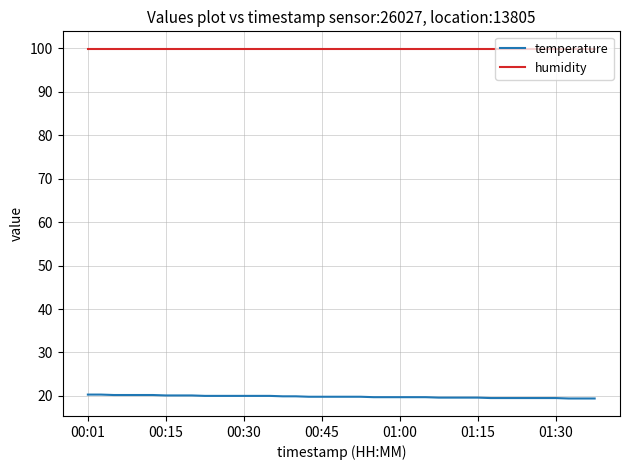

What is the greatest value displayed?

99.9